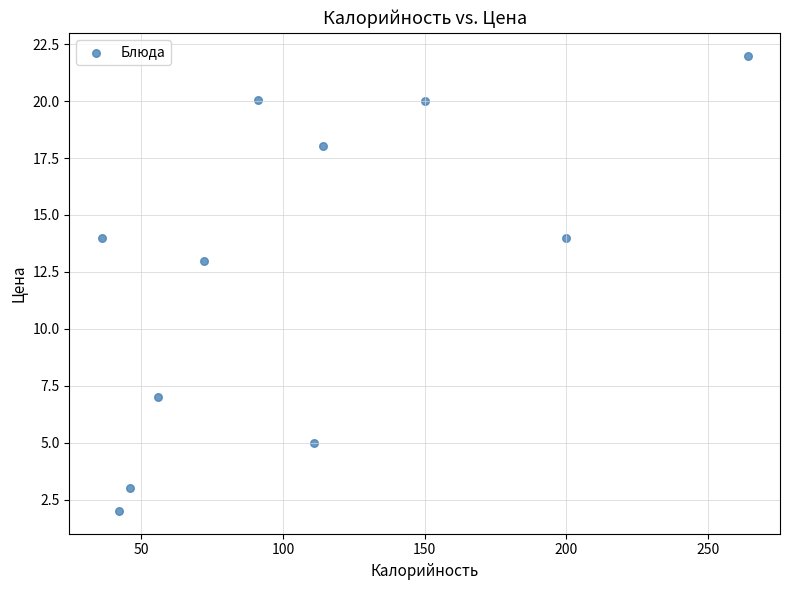

What is the range of X values (max minus min)?

228.0